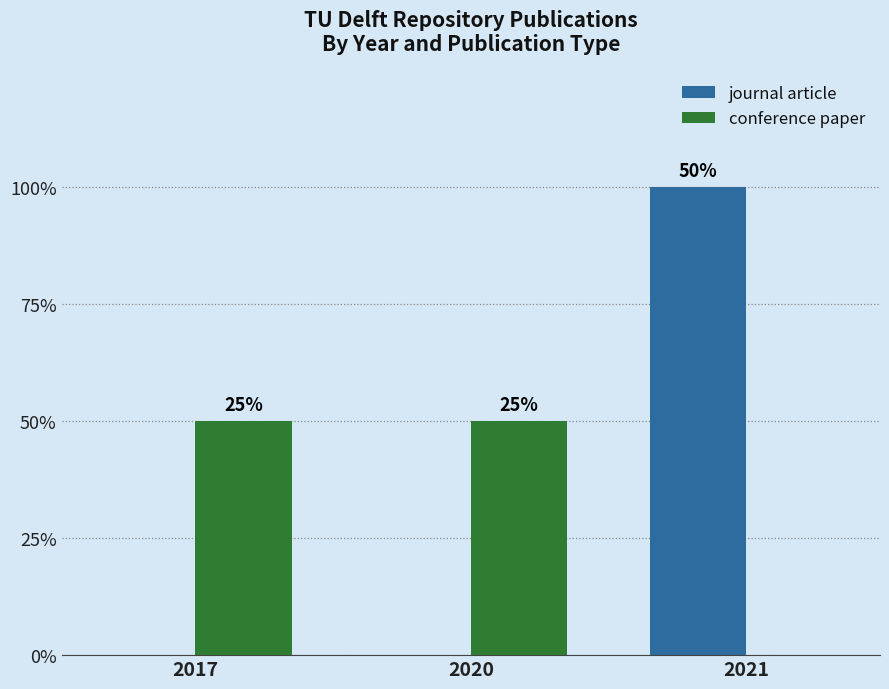

What are all the series names shown in the legend?

journal article, conference paper